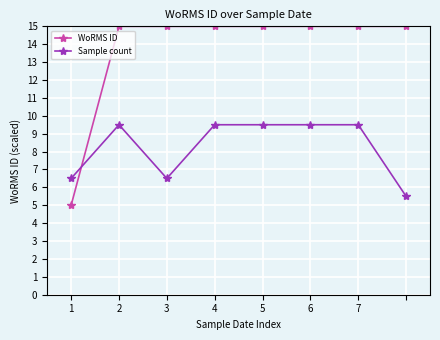

Count the Sample count values in the range 6 to 9.

2